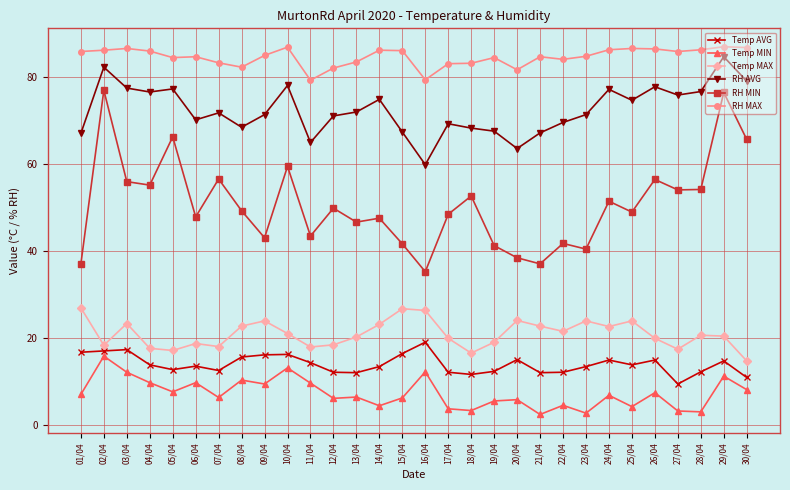

What is the maximum value for Temp AVG?

19.1